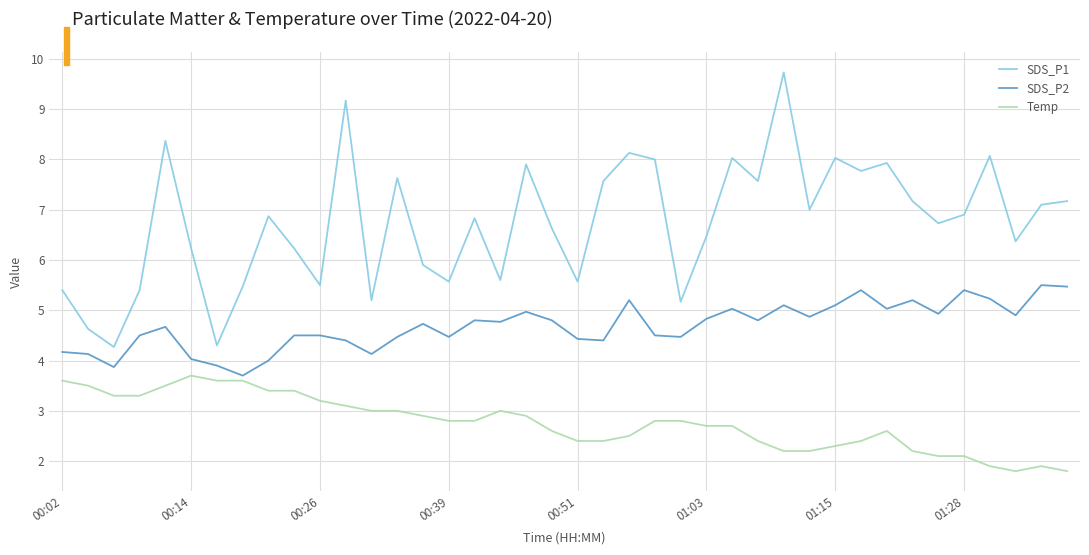

Count the number of categories in the chart.

40